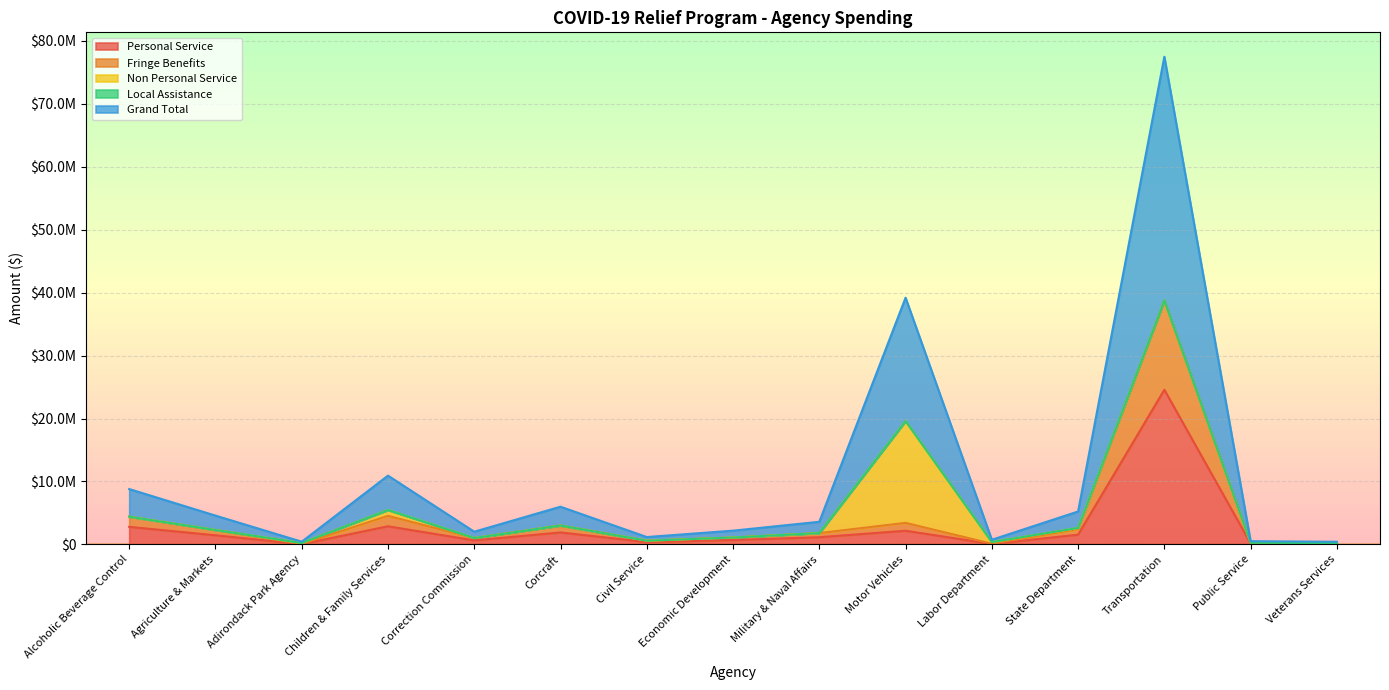

What position from the right is Public Service?

2